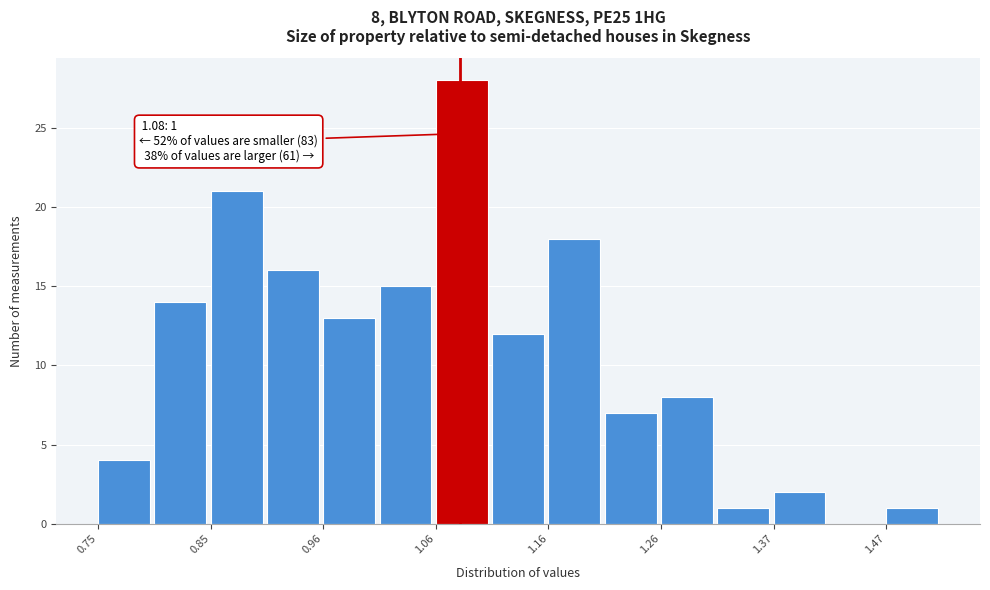

Read against the x-axis, roughly where is the centre of the tallest bar?

1.08